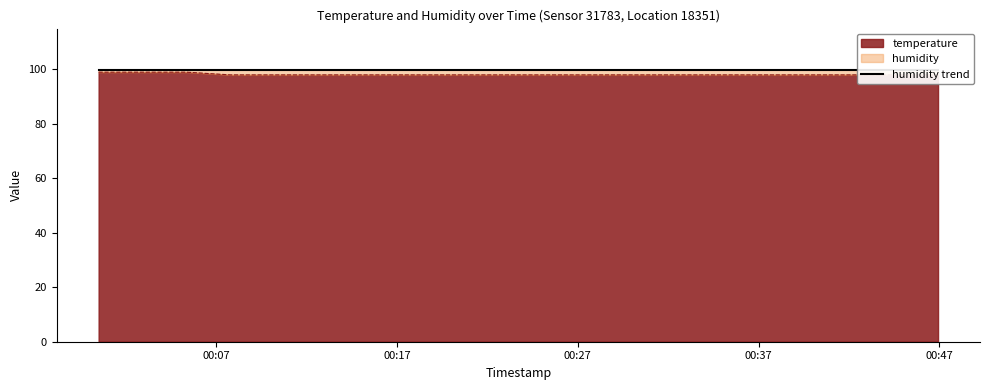

What is the minimum value shown in the chart?

98